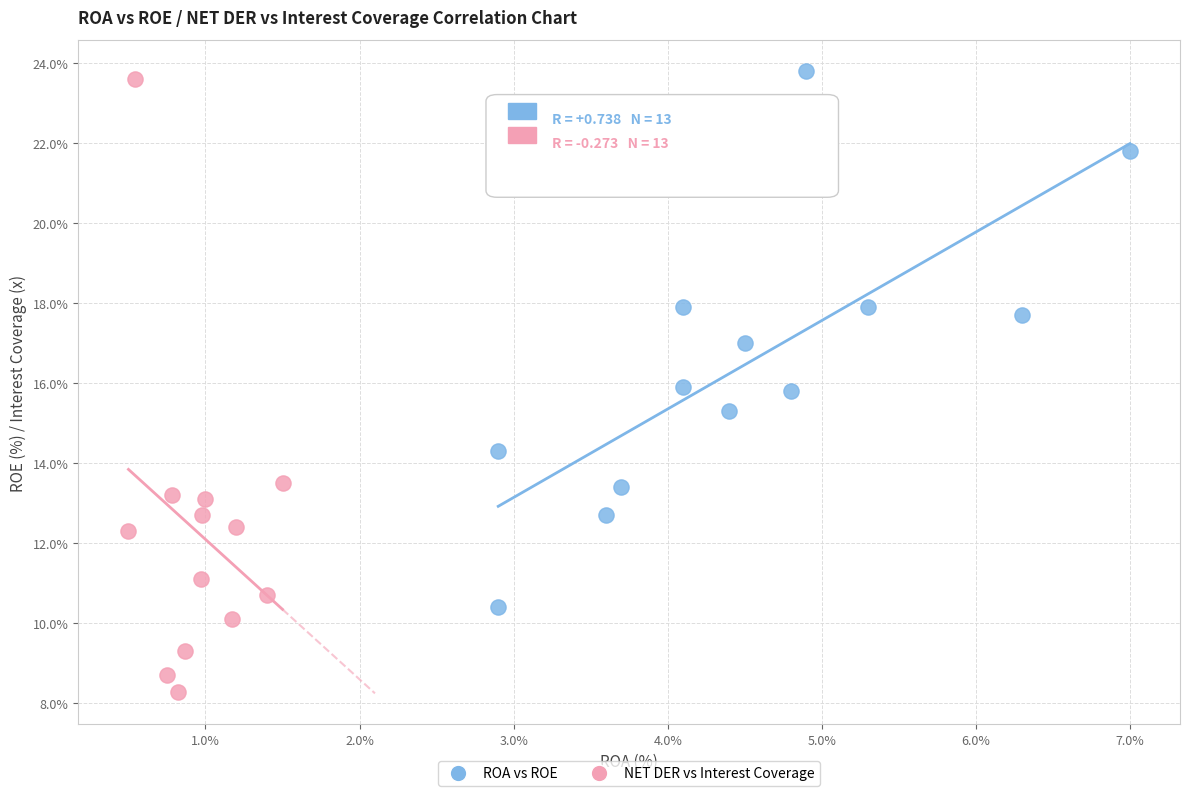

Which series reaches the minimum Y coordinate?

NET DER vs Interest Coverage